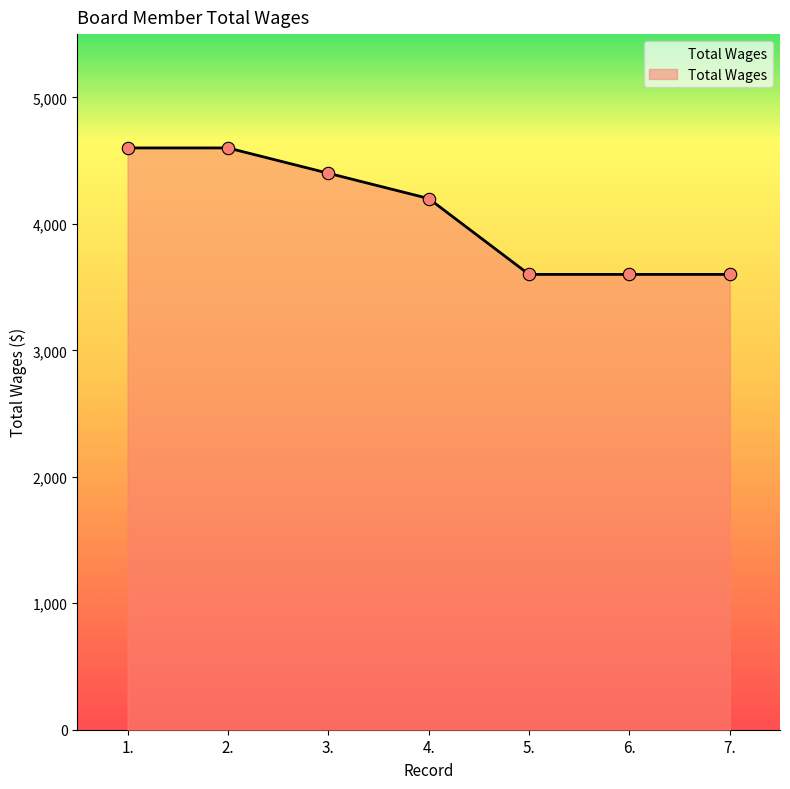

Between 3. and 7., which is larger?

3.